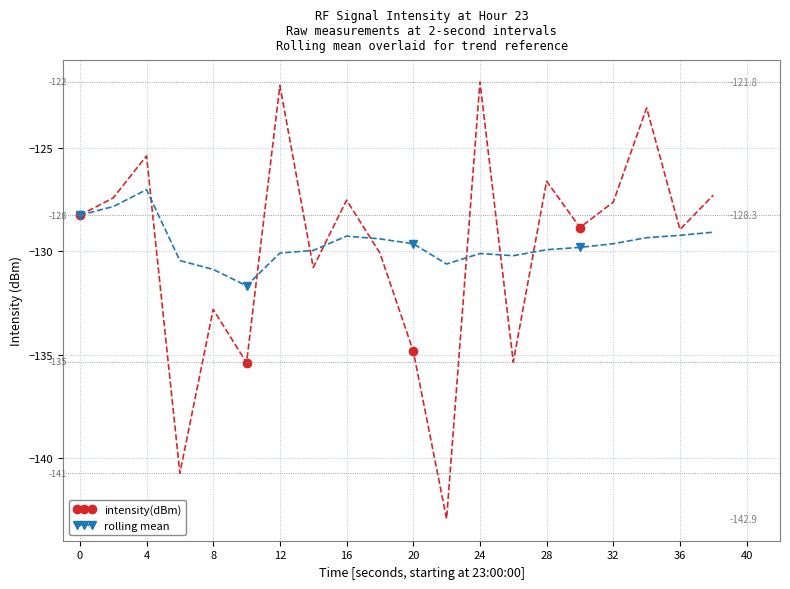

List the series in order of their peak value, highest first.

intensity(dBm), rolling mean